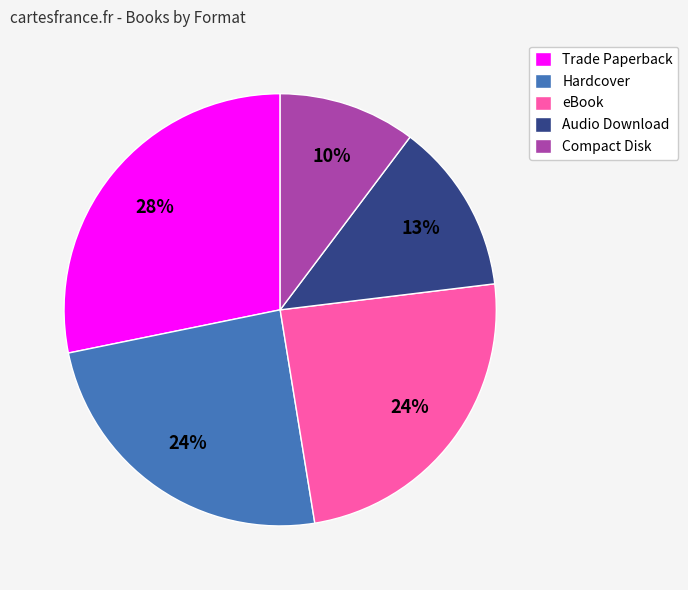

What is the smallest slice in the pie chart?

Compact Disk